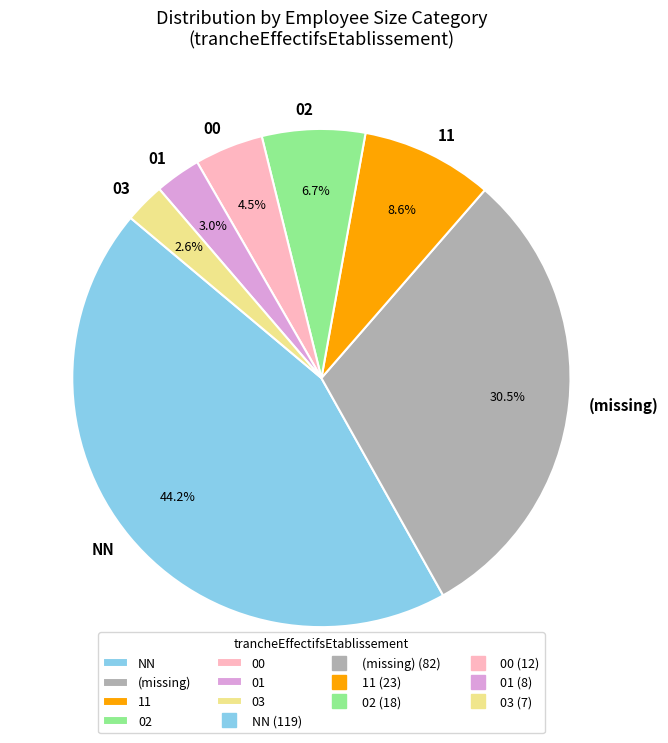

Combined, do 02 and 00 account for over 50%?

No